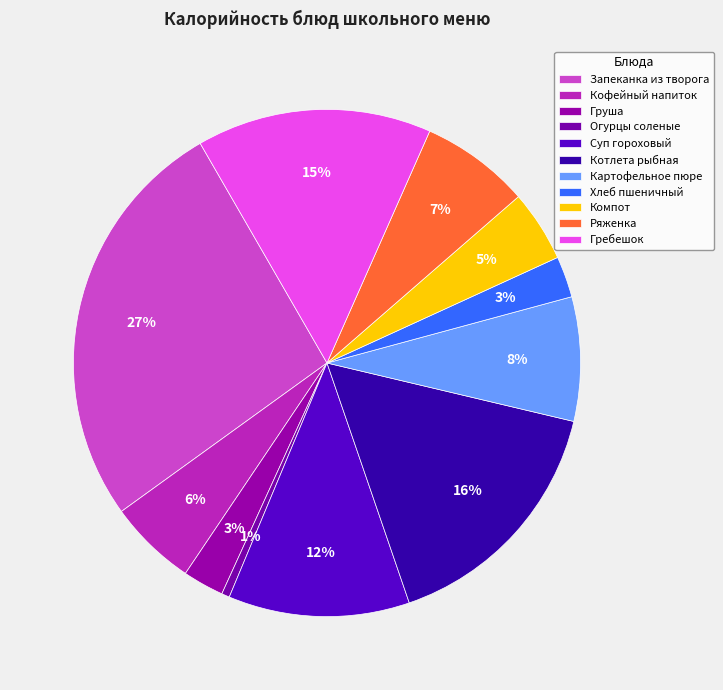

How many slices are in this pie chart?

11